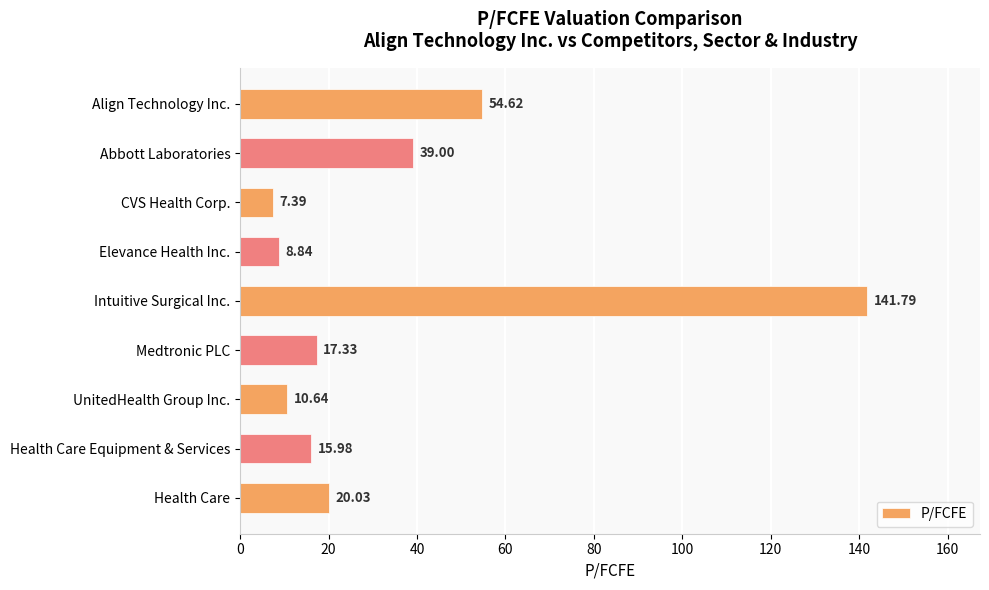

Where is the data nearest to the value 74?

Align Technology Inc.